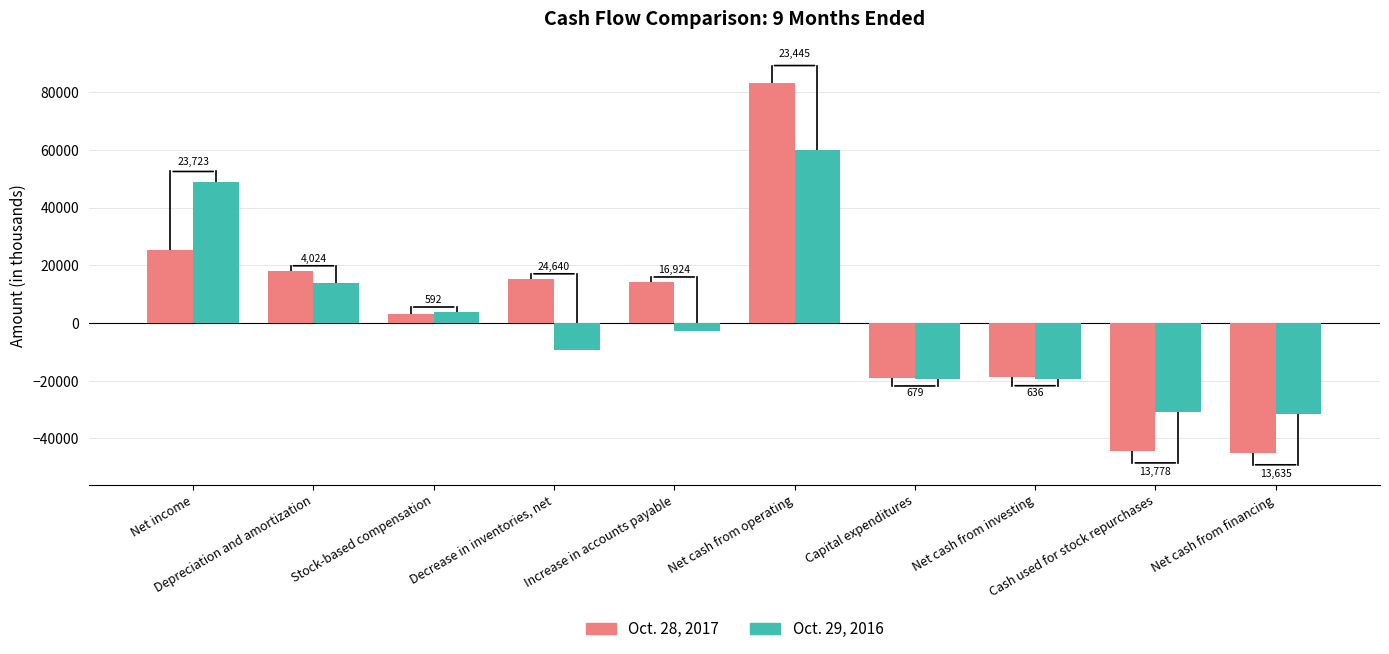

Which has a higher value, Stock-based compensation or Net cash from investing?

Stock-based compensation